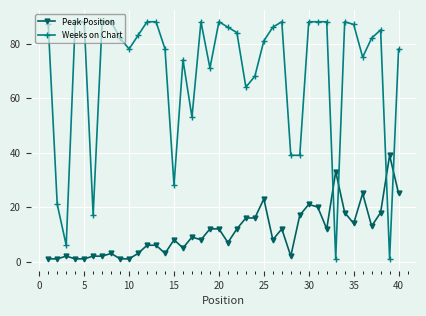

Rank the series by their maximum value, from lowest to highest.

Peak Position, Weeks on Chart